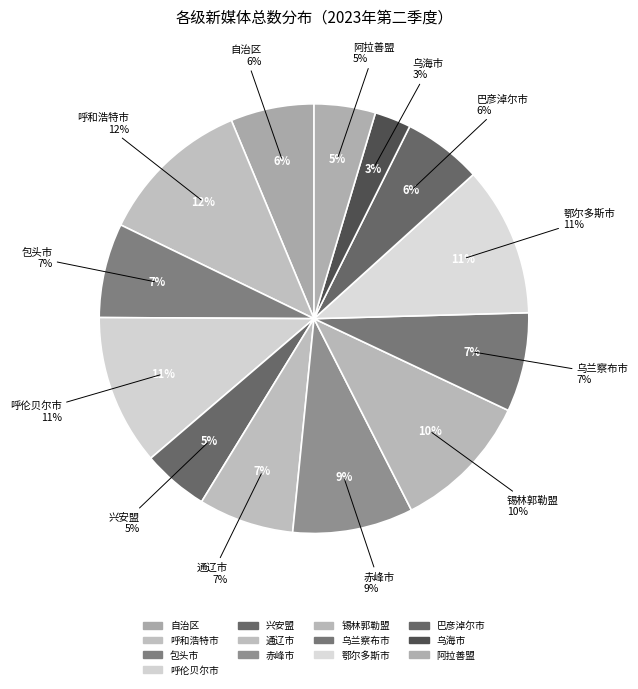

How many slices are in this pie chart?

13